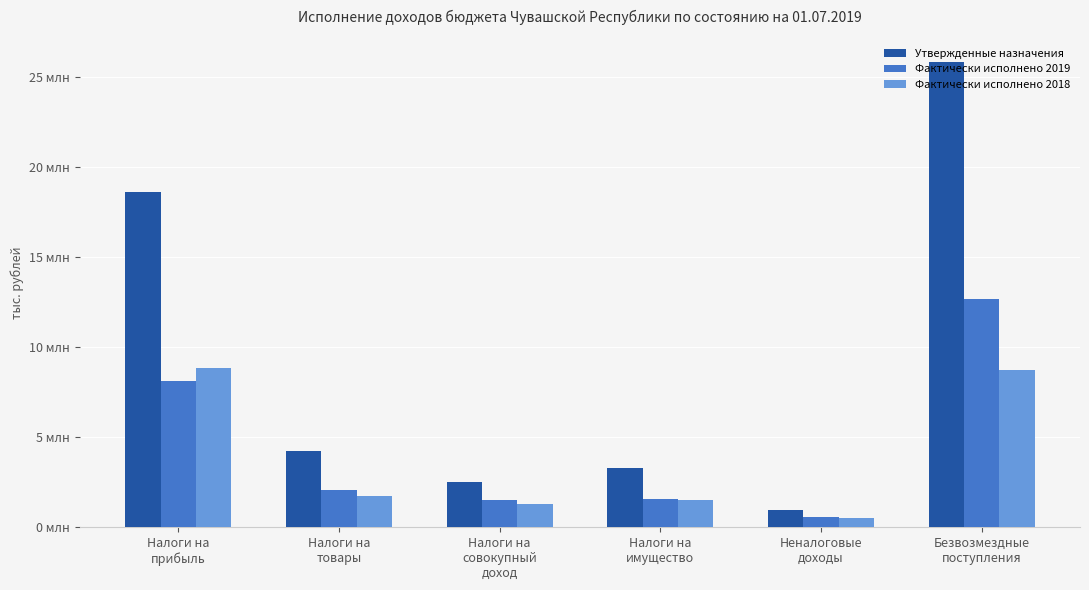

Does the chart contain stacked bars?

No